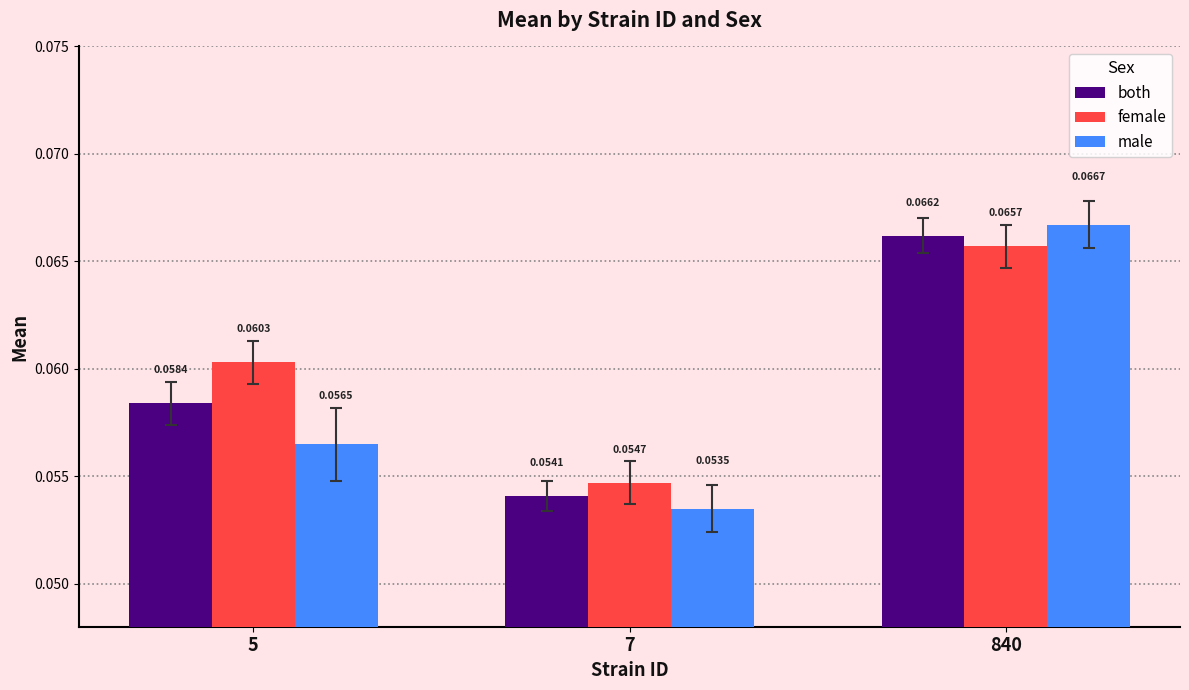

At 7, list the series in order from largest to smallest.

female, both, male